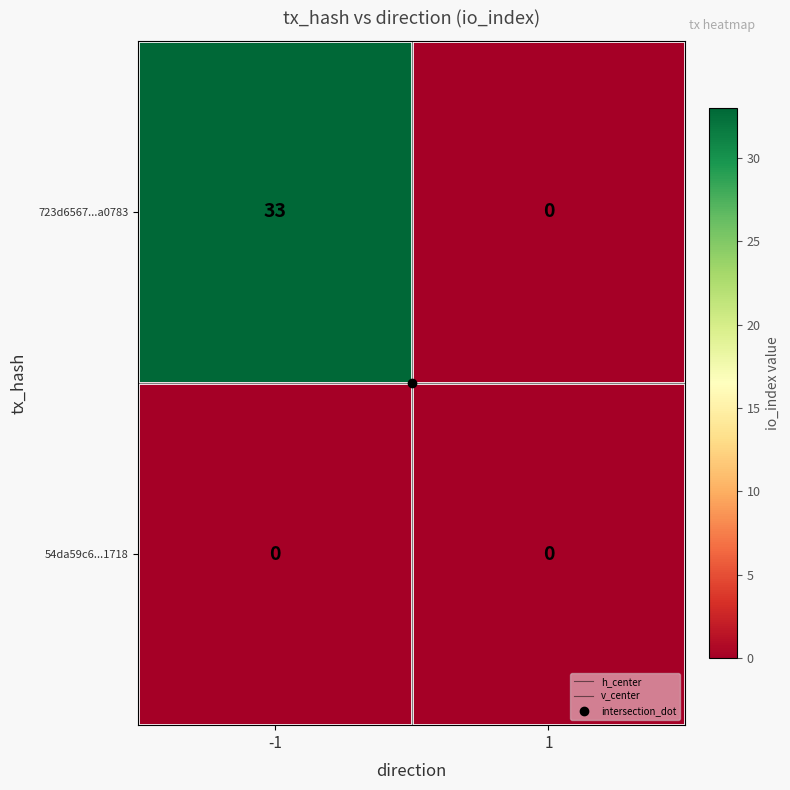

Is it true that 723d6567...a0783 equals 33 at -1?

True